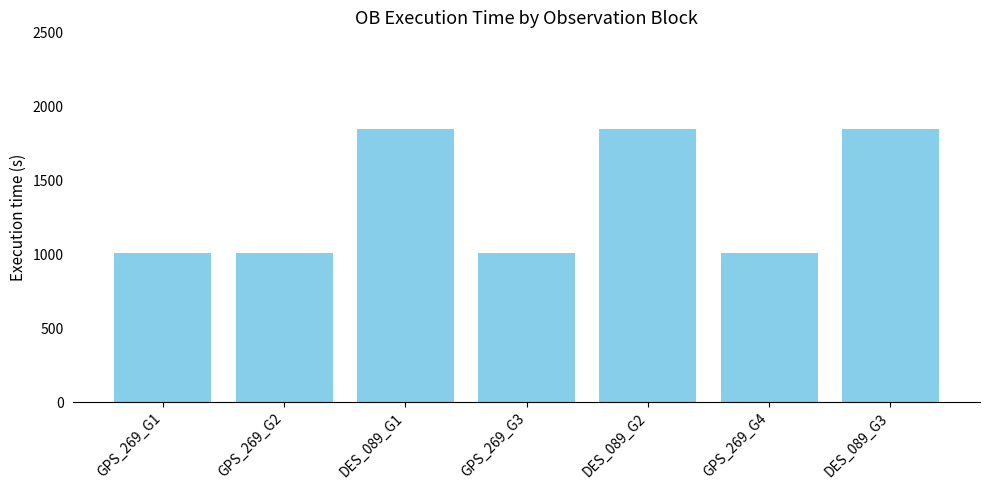

Is it true that the value at GPS_269_G1 is 1005?

True